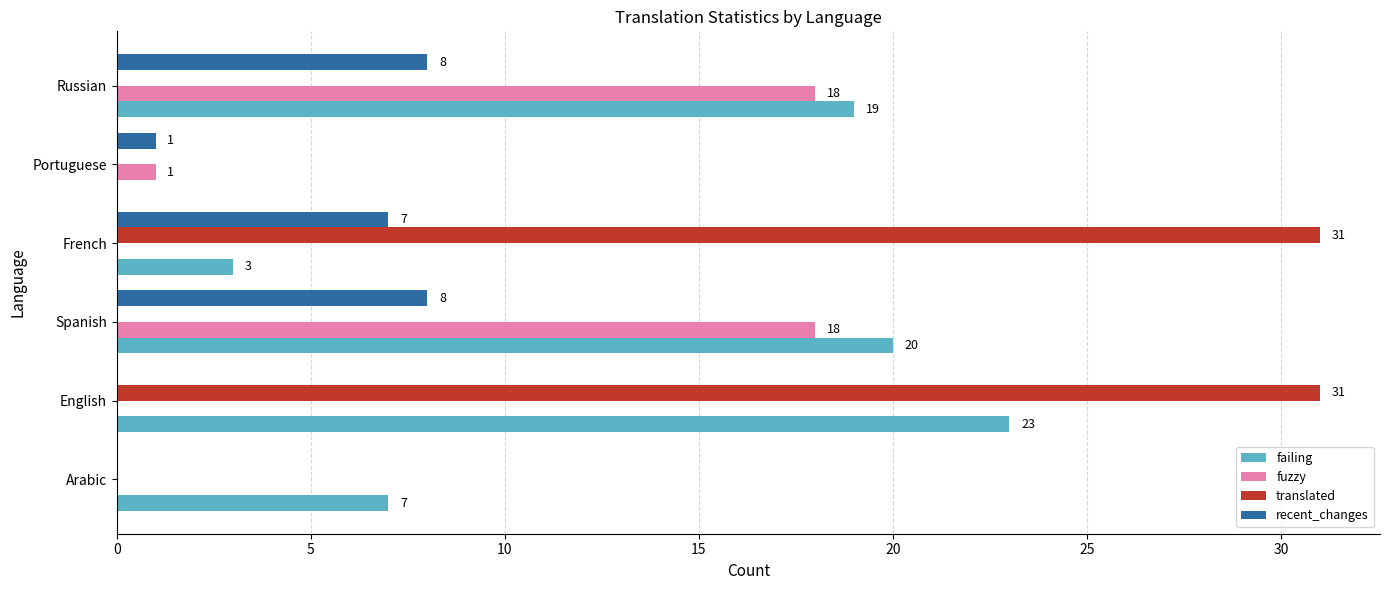

What is the sum of the recent_changes values at Spanish and Portuguese?

9